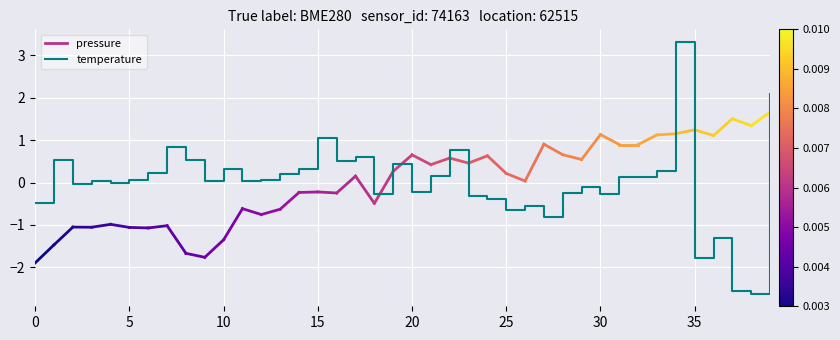

What is the smallest value displayed?

-2.6